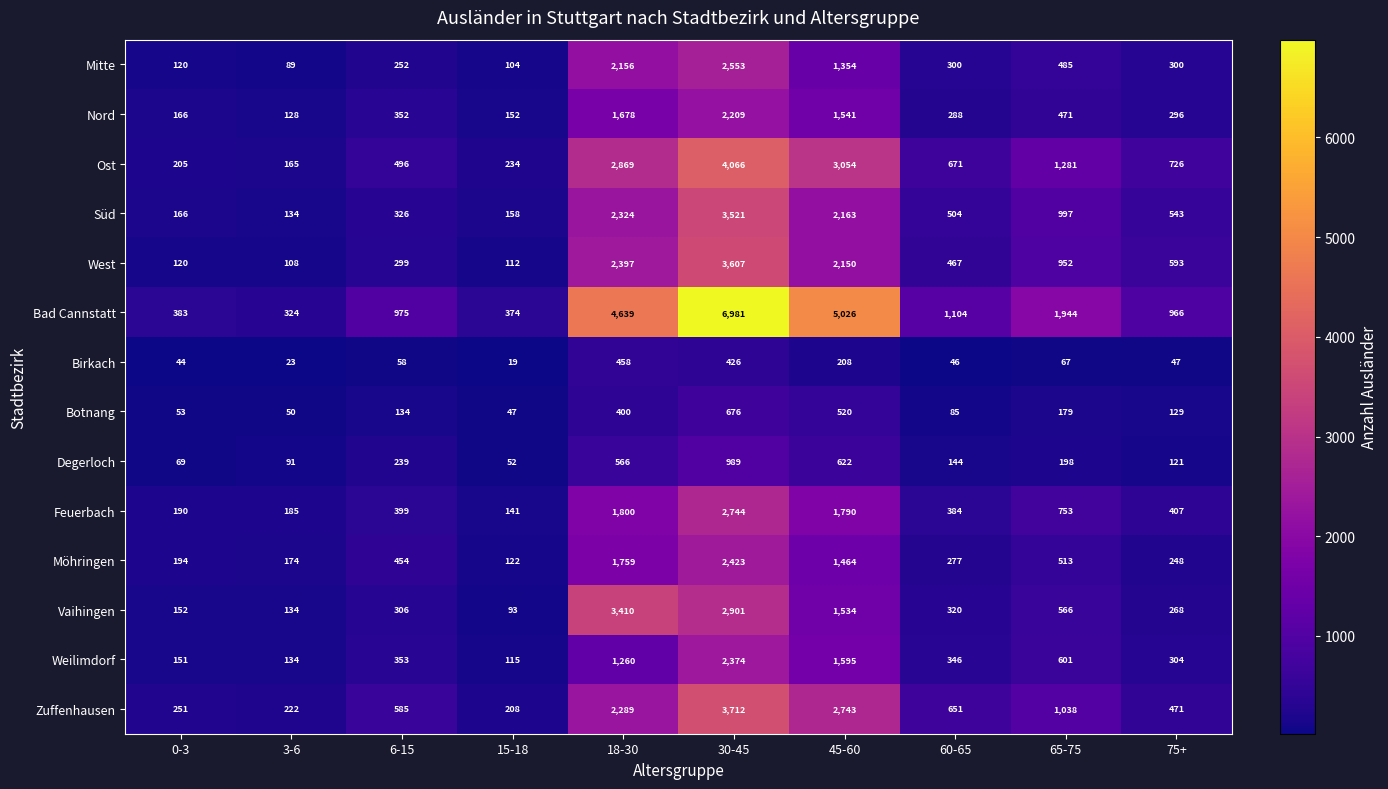

At how many categories does at least one series exceed 2912?

3